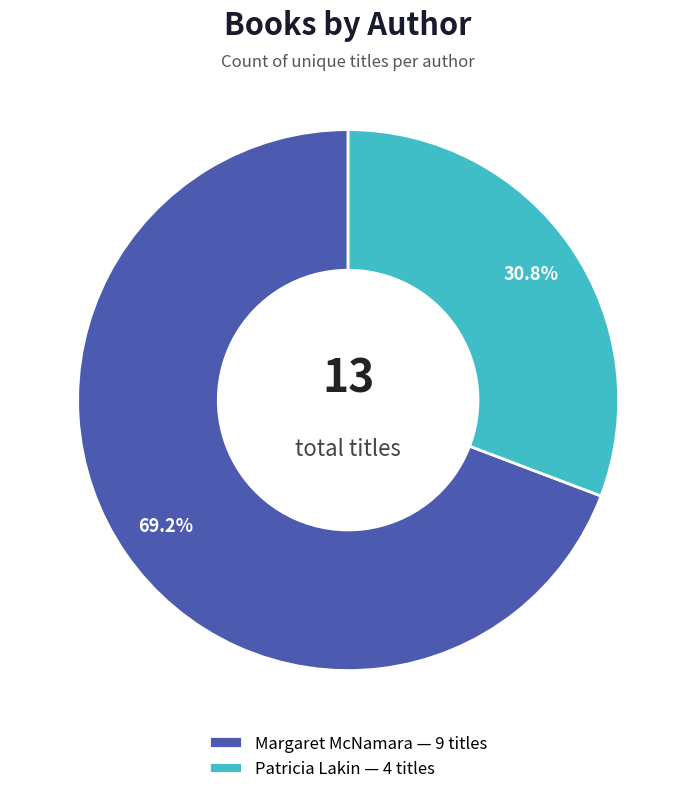

What is the smallest slice in the pie chart?

Patricia Lakin — 4 titles